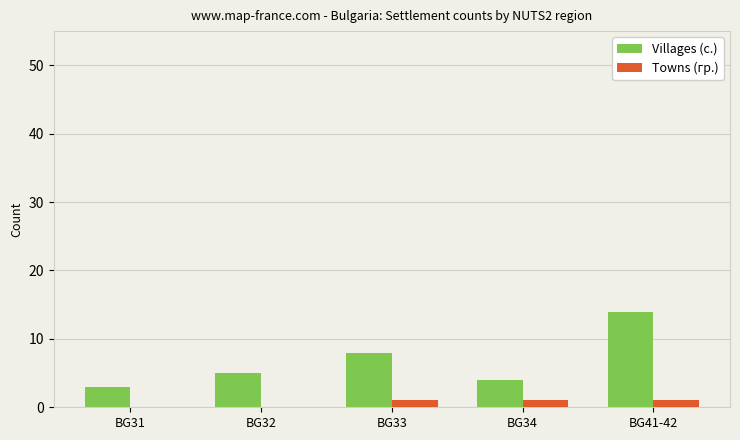

Is it true that Towns (гр.) equals 0 at BG32?

True